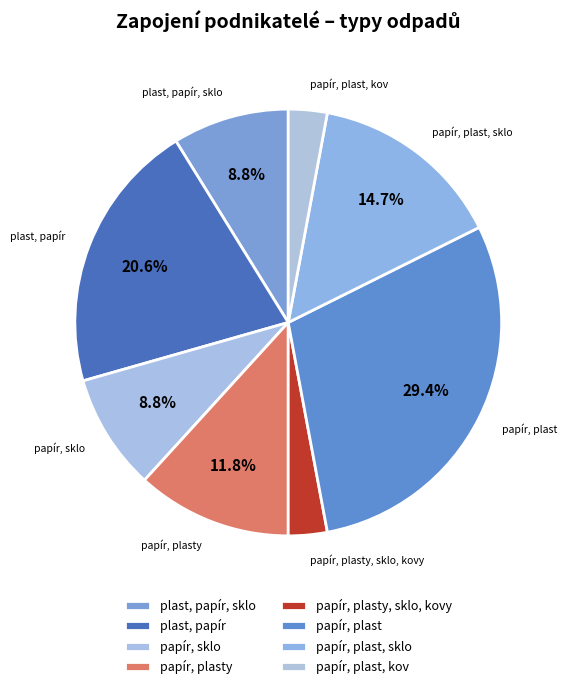

Count the number of slices in the pie.

8